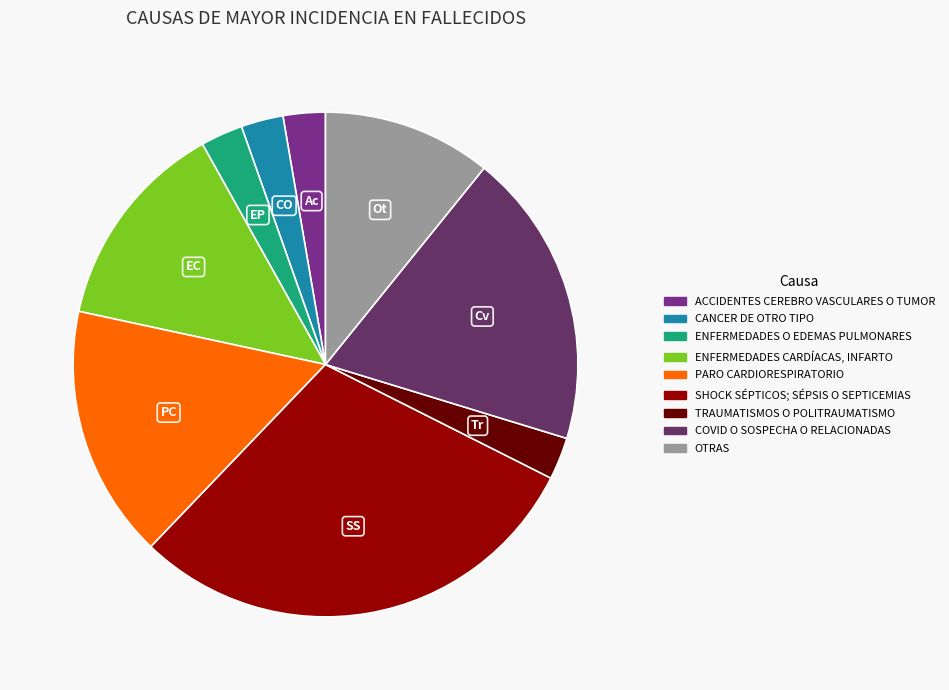

What is the largest slice in the pie chart?

SHOCK SÉPTICOS; SÉPSIS O SEPTICEMIAS